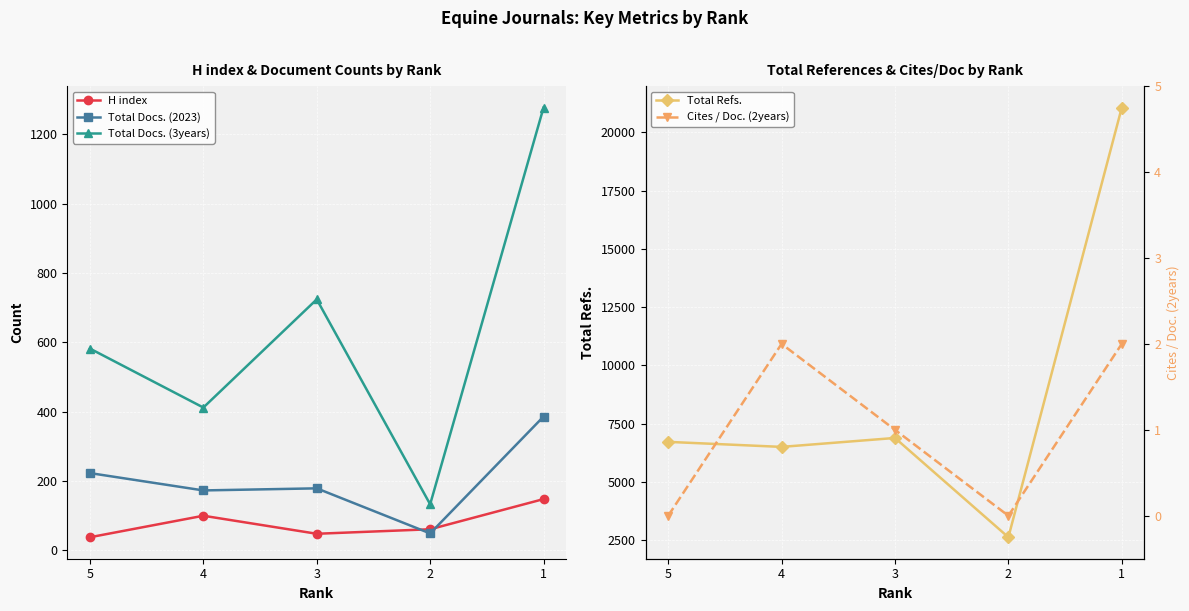

At which label is Cites / Doc. (2years) closest to 1?

3